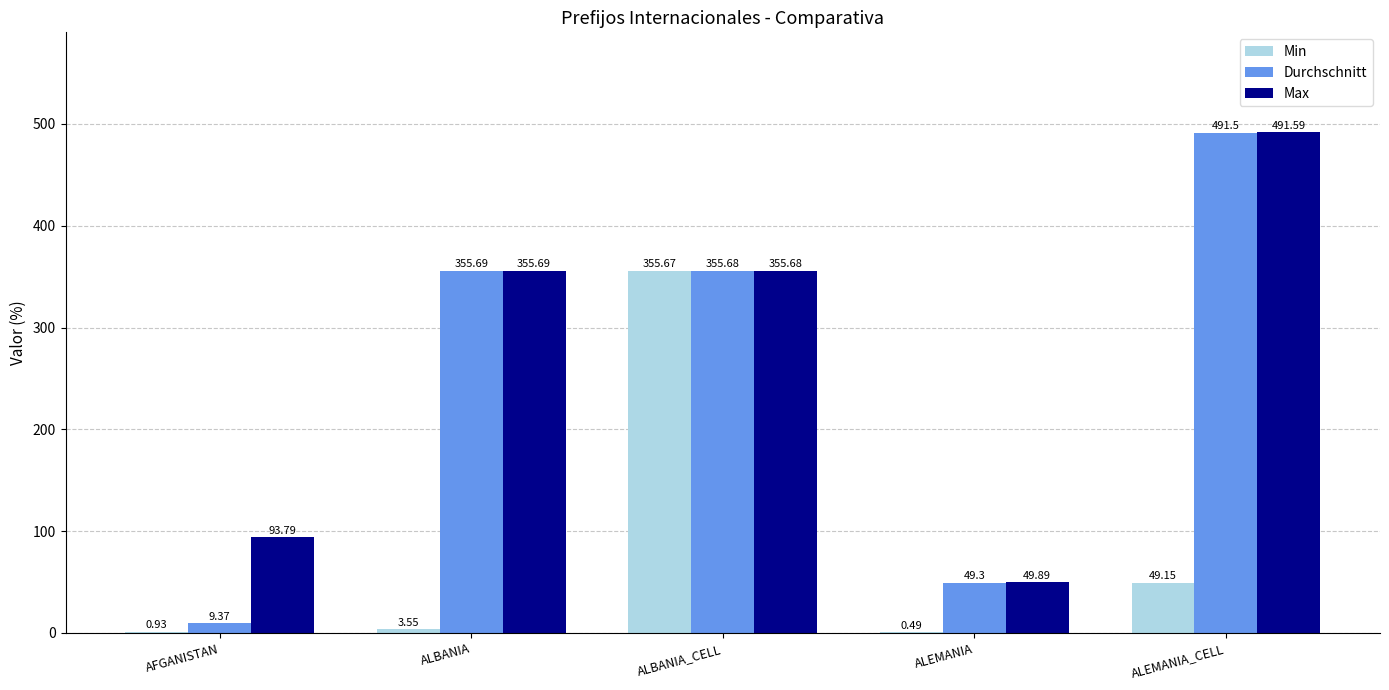

What are all the series names shown in the legend?

Min, Durchschnitt, Max